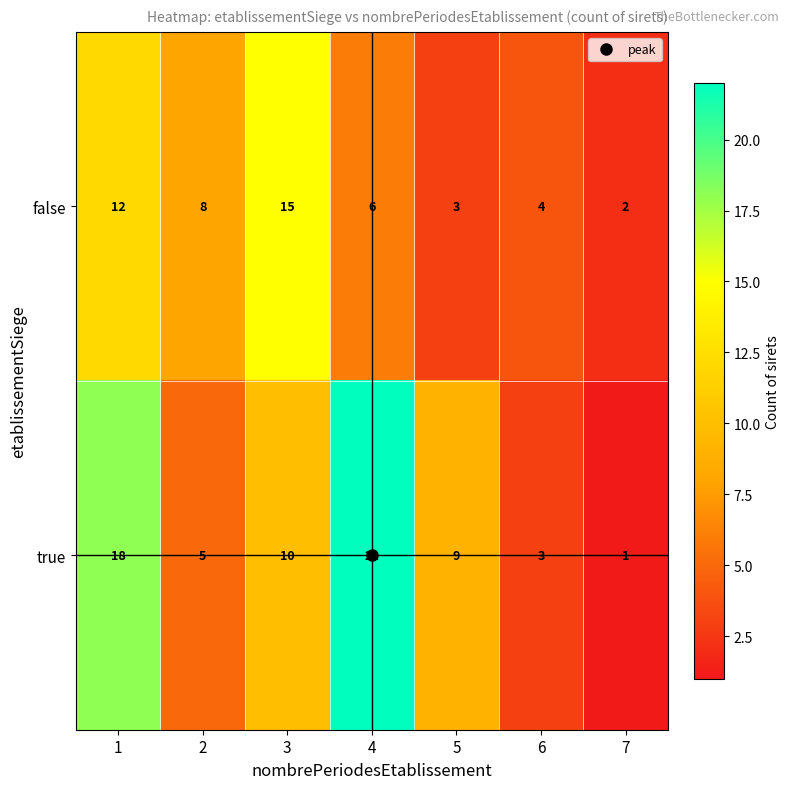

Which series has the largest total across all categories?

true